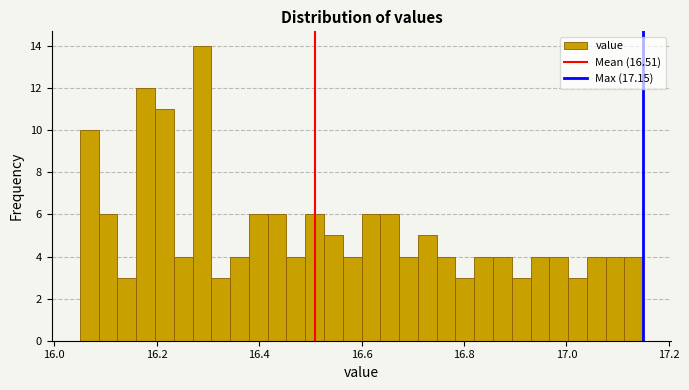

Read against the x-axis, roughly where is the centre of the tallest bar?

16.28